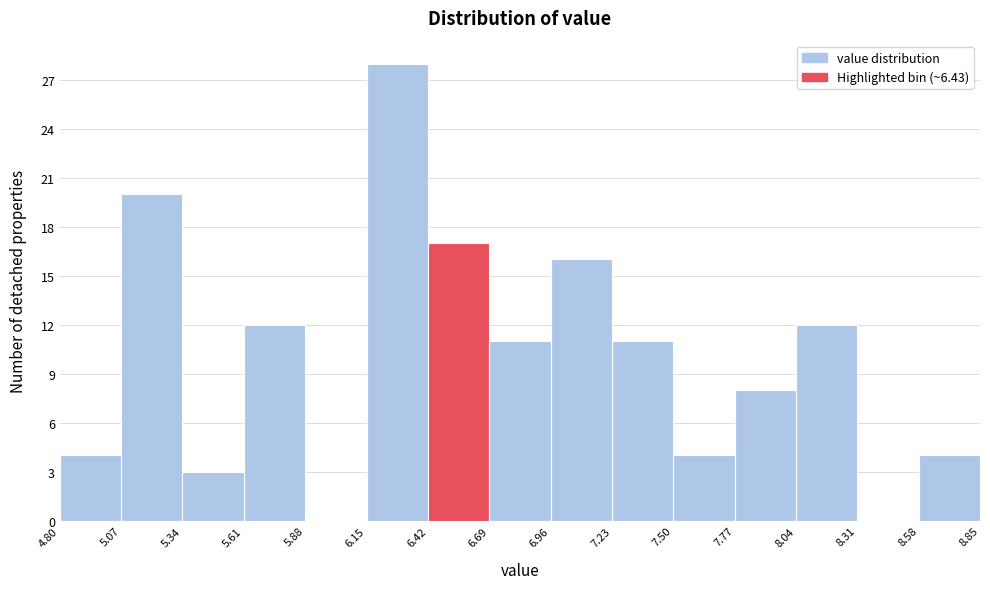

What is the height of the bar covering 4.80 to 5.07 on the x-axis? The values are not printed on the chart, so give them approximately, as read against the axis.

4